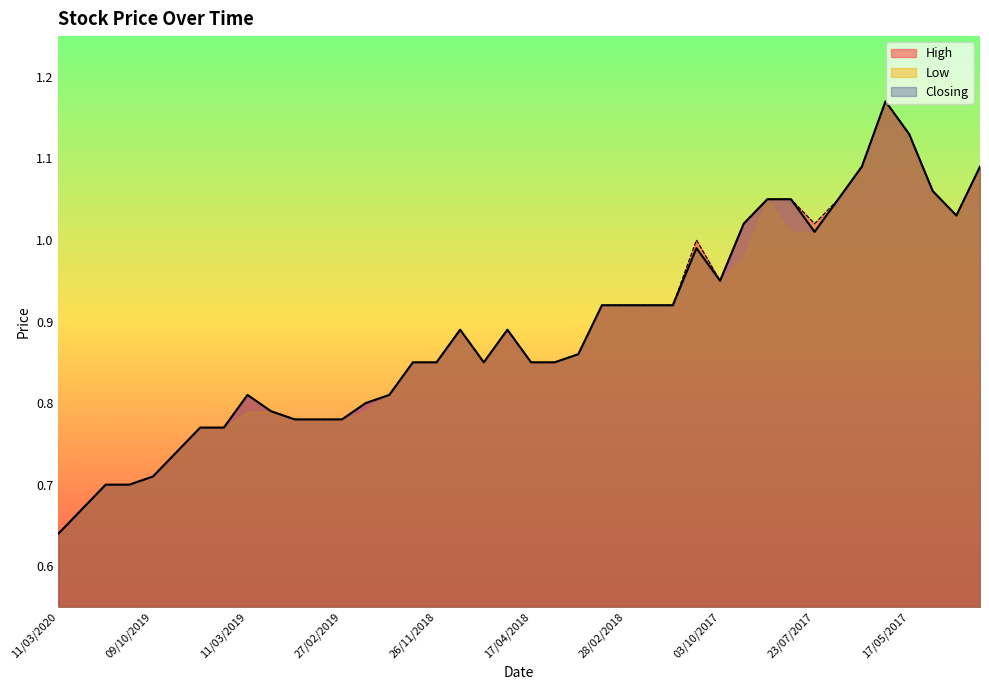

At which label is Closing closest to 0?

11/03/2020